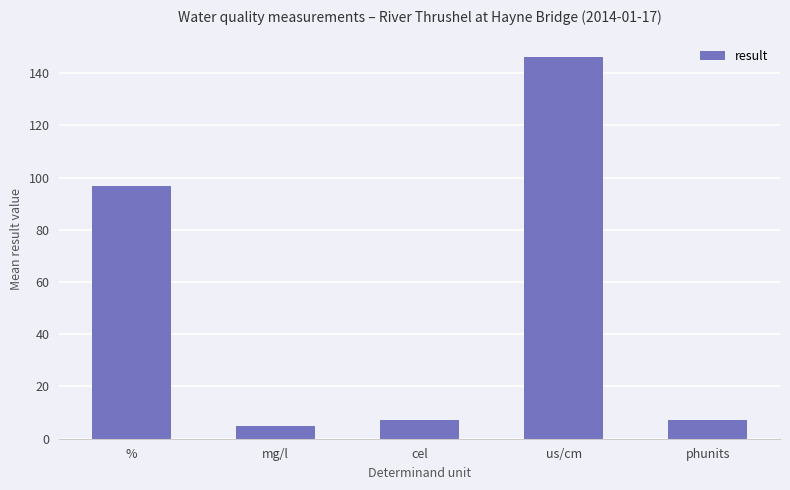

The value at us/cm is 37.0. True or false?

False